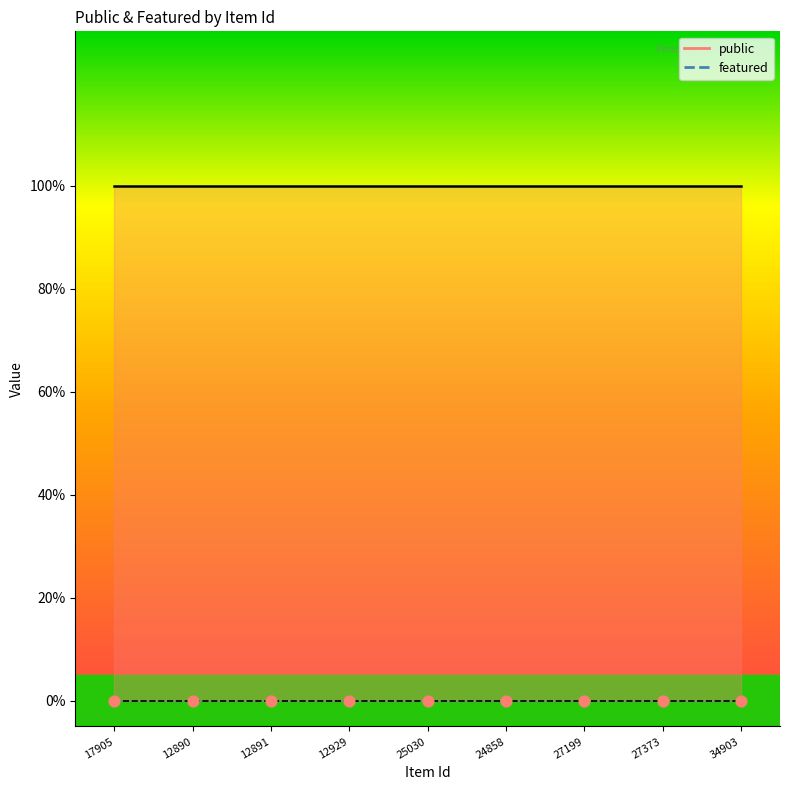

At which category is the sum across all series the highest?

17905